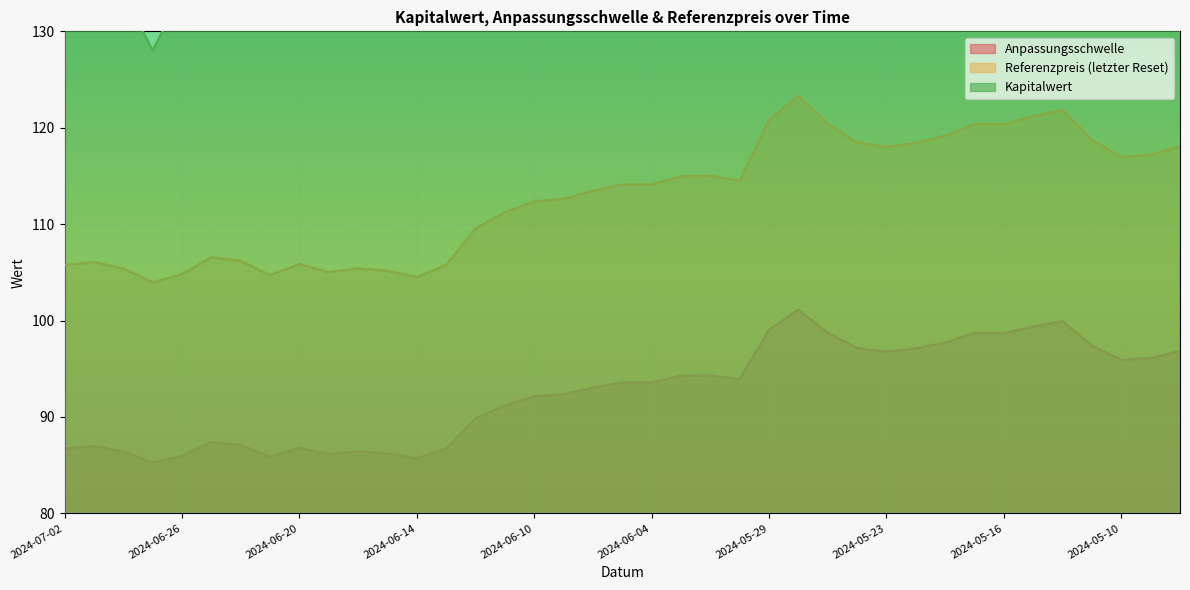

At which category is the sum across all series the highest?

2024-05-28